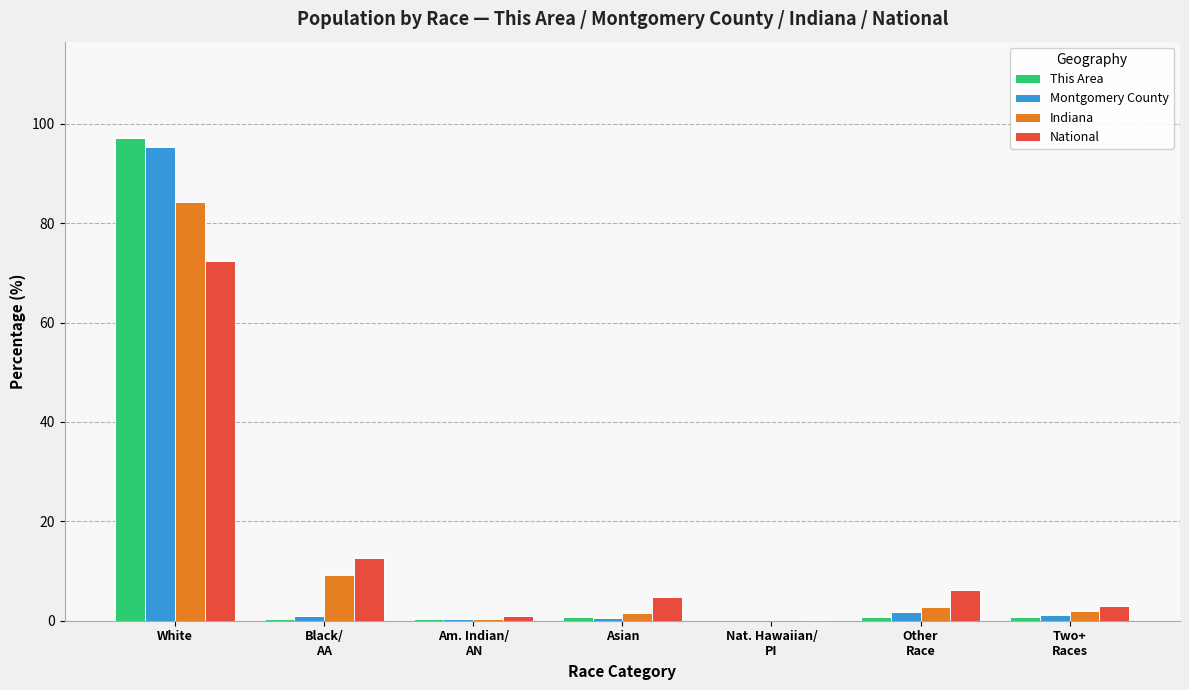

At which category is the sum across all series the highest?

White